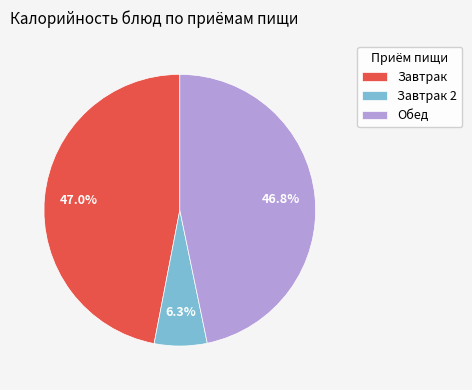

Which slice is the smallest?

Завтрак 2